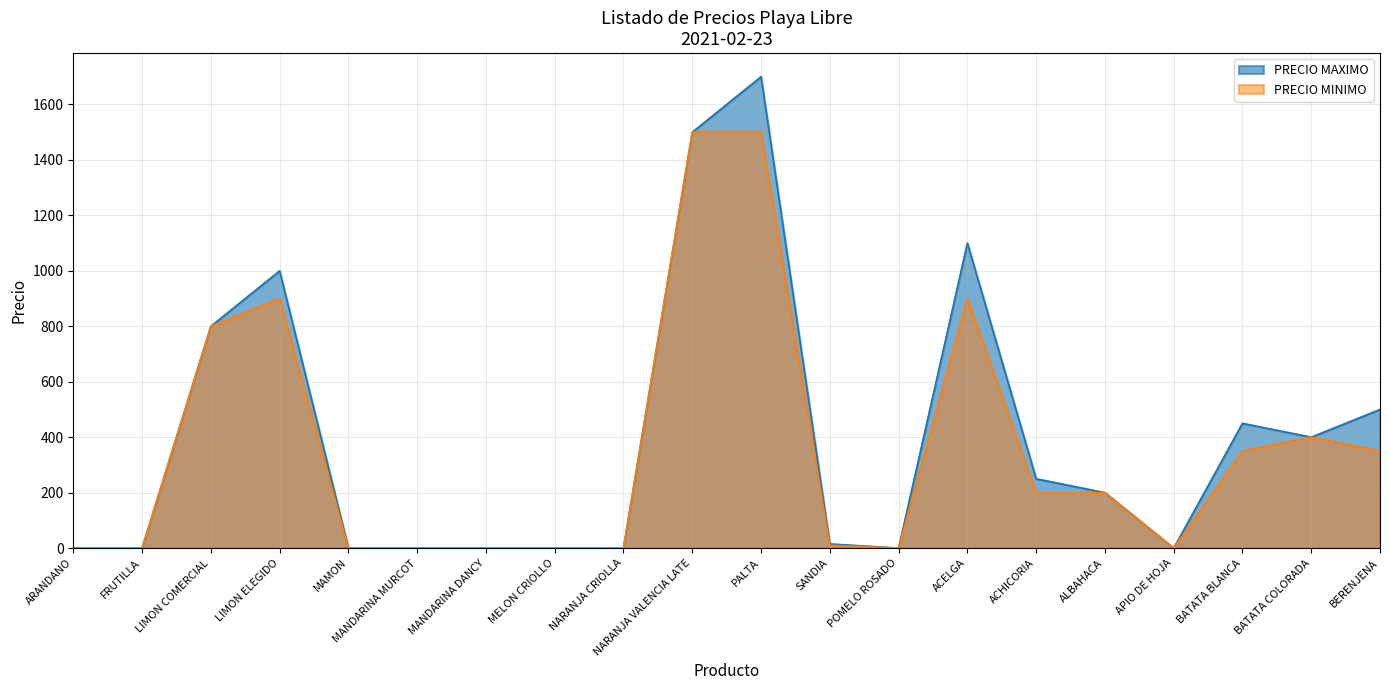

At BATATA COLORADA, list the series in order from smallest to largest.

PRECIO MAXIMO, PRECIO MINIMO